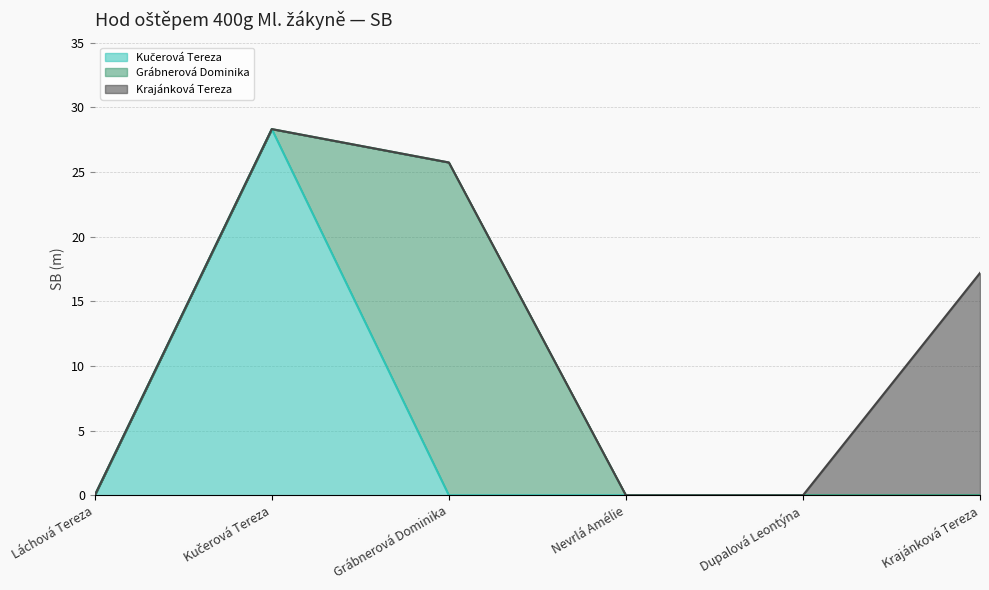

What is the difference between the highest and lowest values at Krajánková Tereza?

17.2